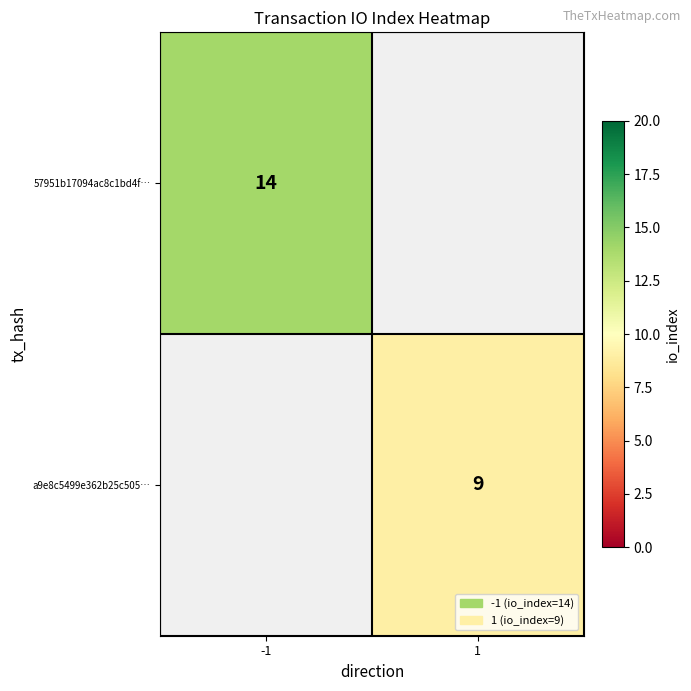

The value of a9e8c5499e362b25c505… at 1 is 16. True or false?

False